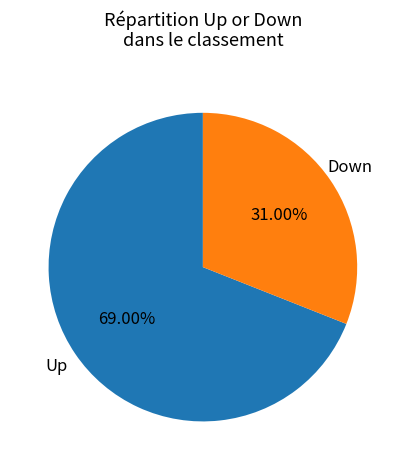

Is there any slice that represents more than half of the pie?

Yes